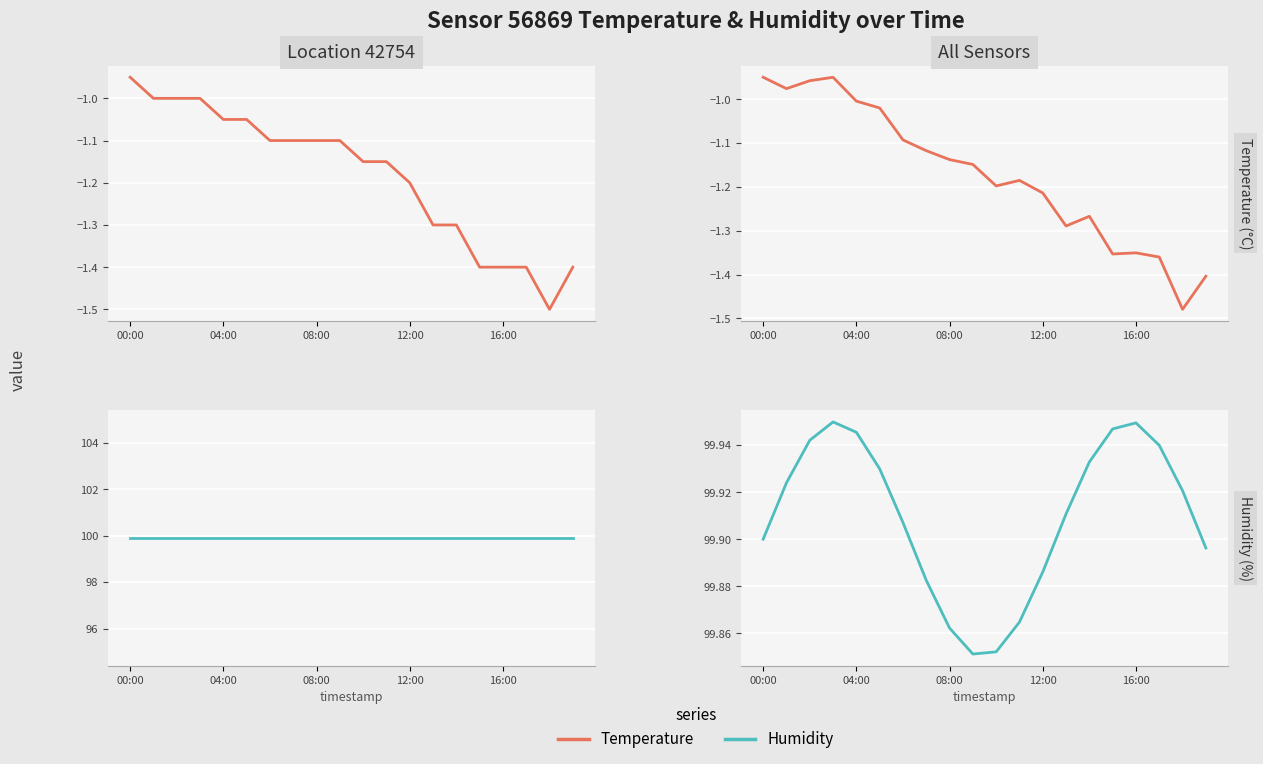

How many interior local valleys does the Temperature series have?

5